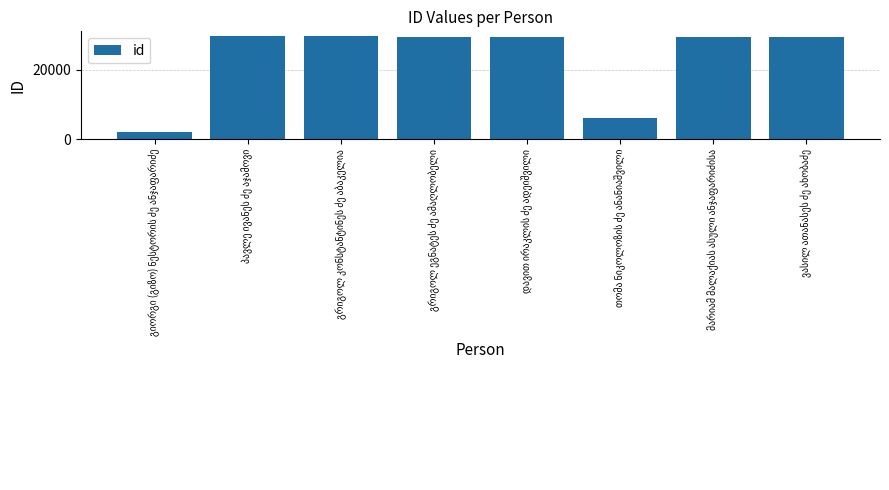

What is the minimum value shown in the chart?

2132